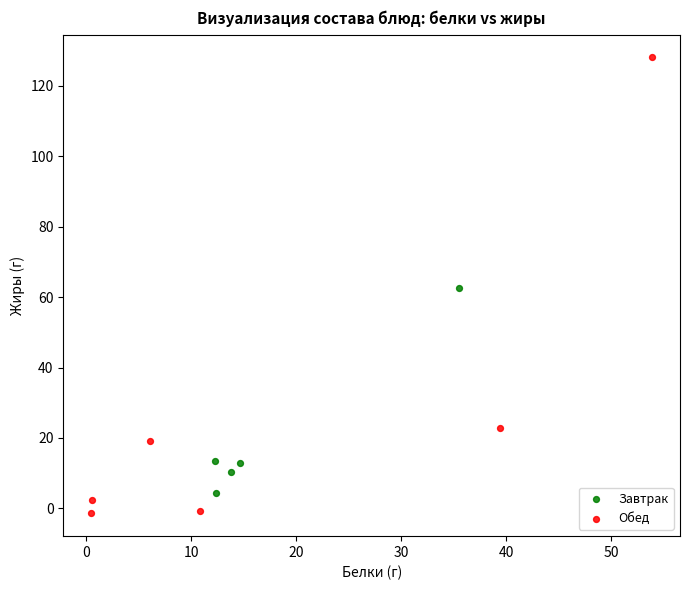

Which series contains the highest Y value?

Обед